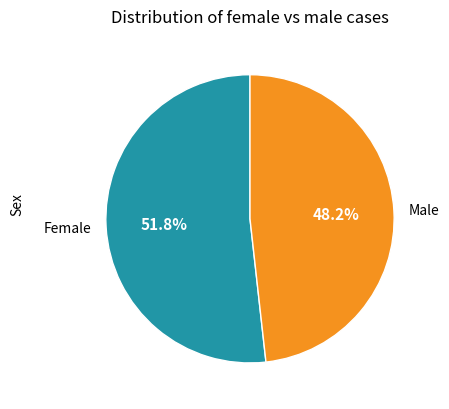

Combined, do Female and Male account for over 50%?

Yes